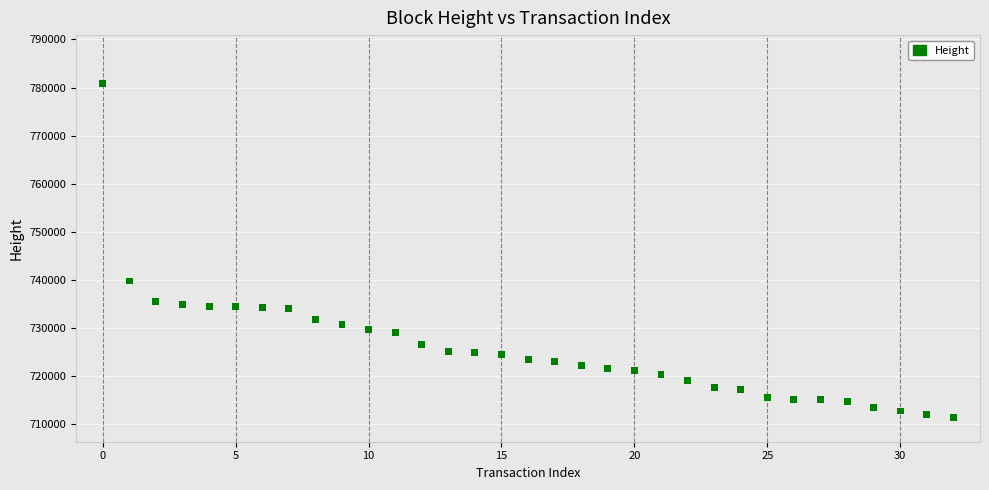

What is the range of Y values (max minus min)?

69475